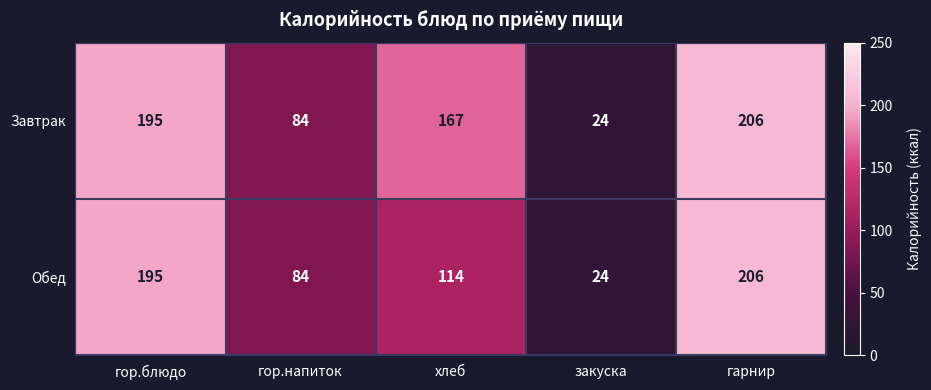

What is the maximum value shown in the chart?

206